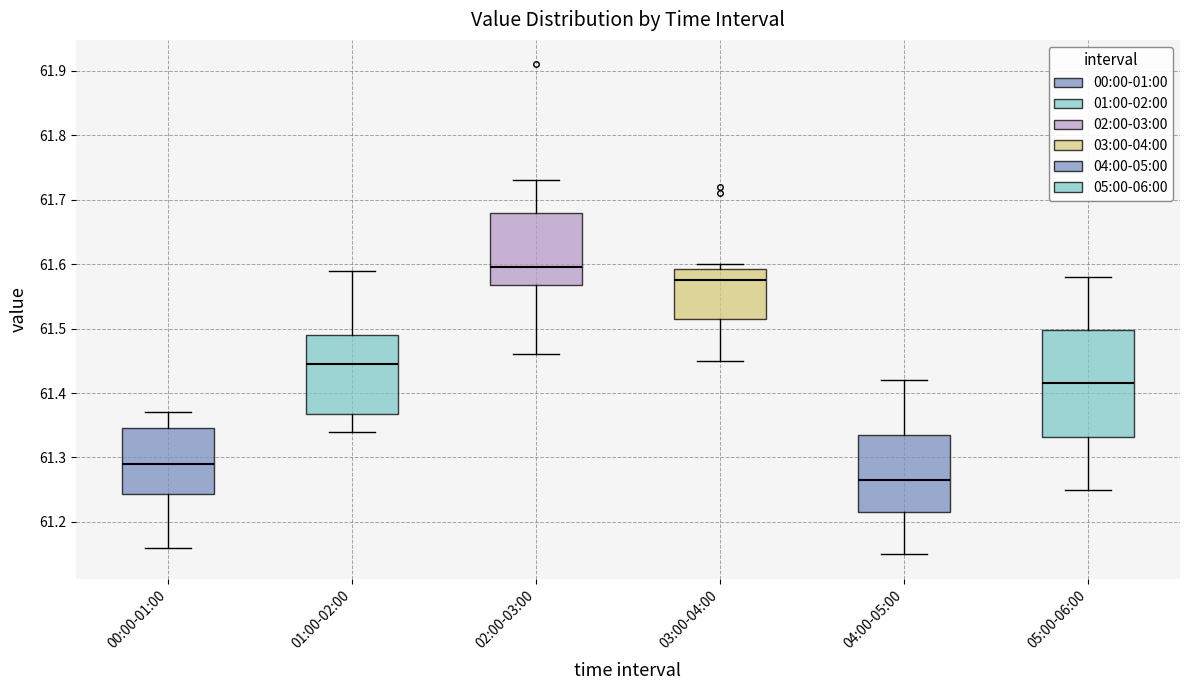

Which box has the lowest median line?

04:00-05:00